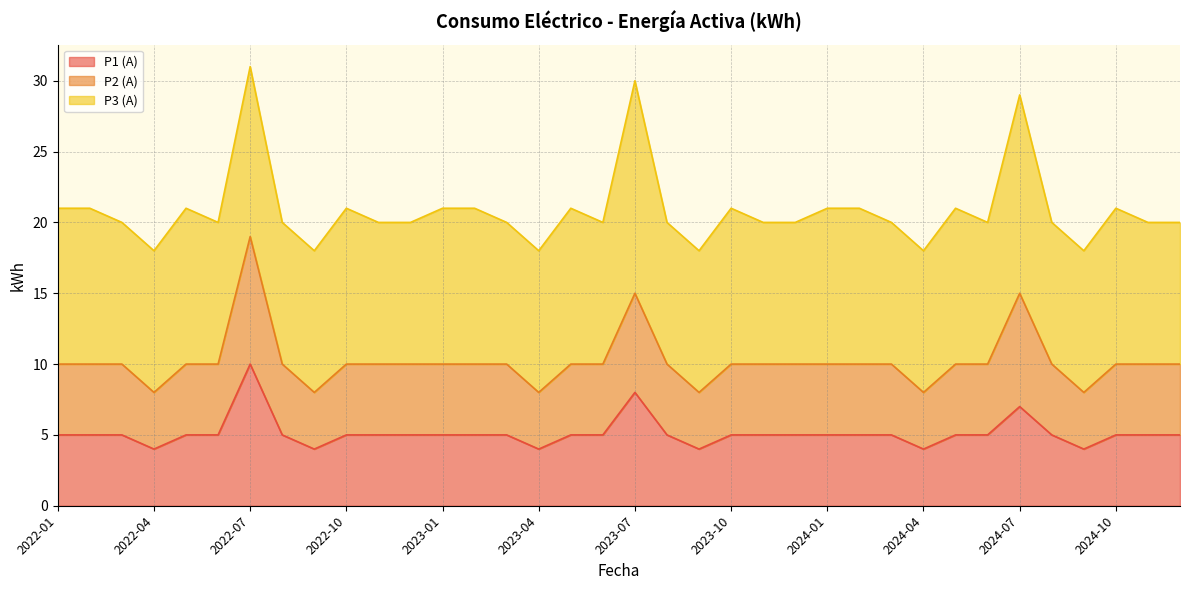

What are all the series names shown in the legend?

P1 (A), P2 (A), P3 (A)